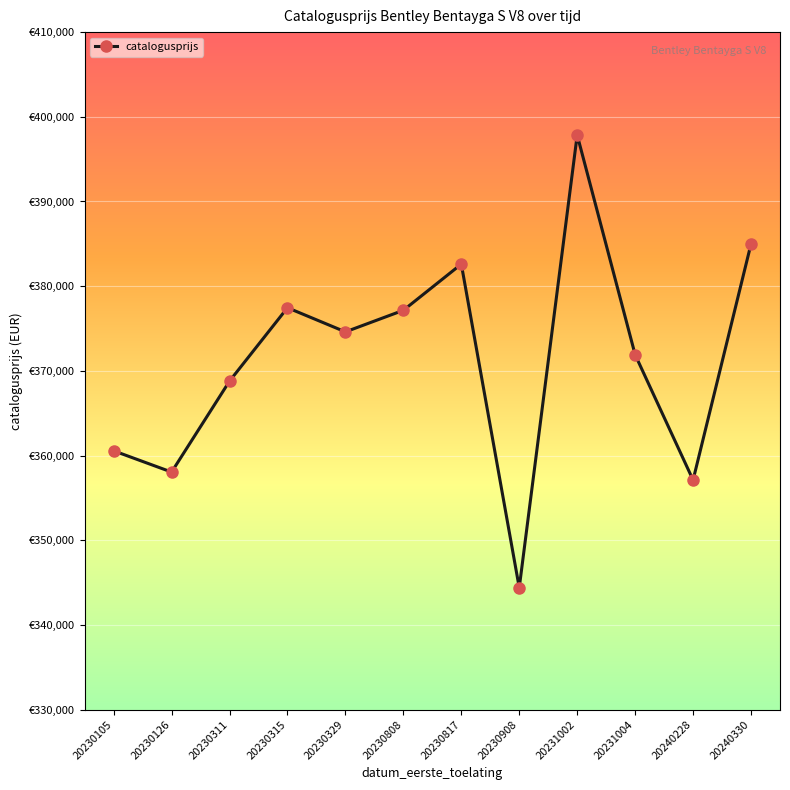

What is the change in value from 20230808 to 20240228?

-20044